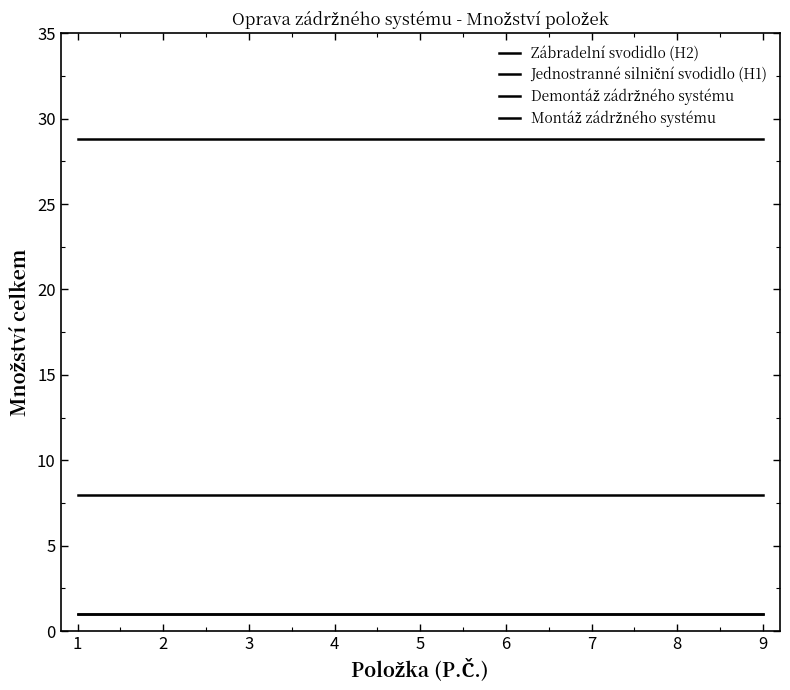

Does the chart display data point markers on the line(s)?

No